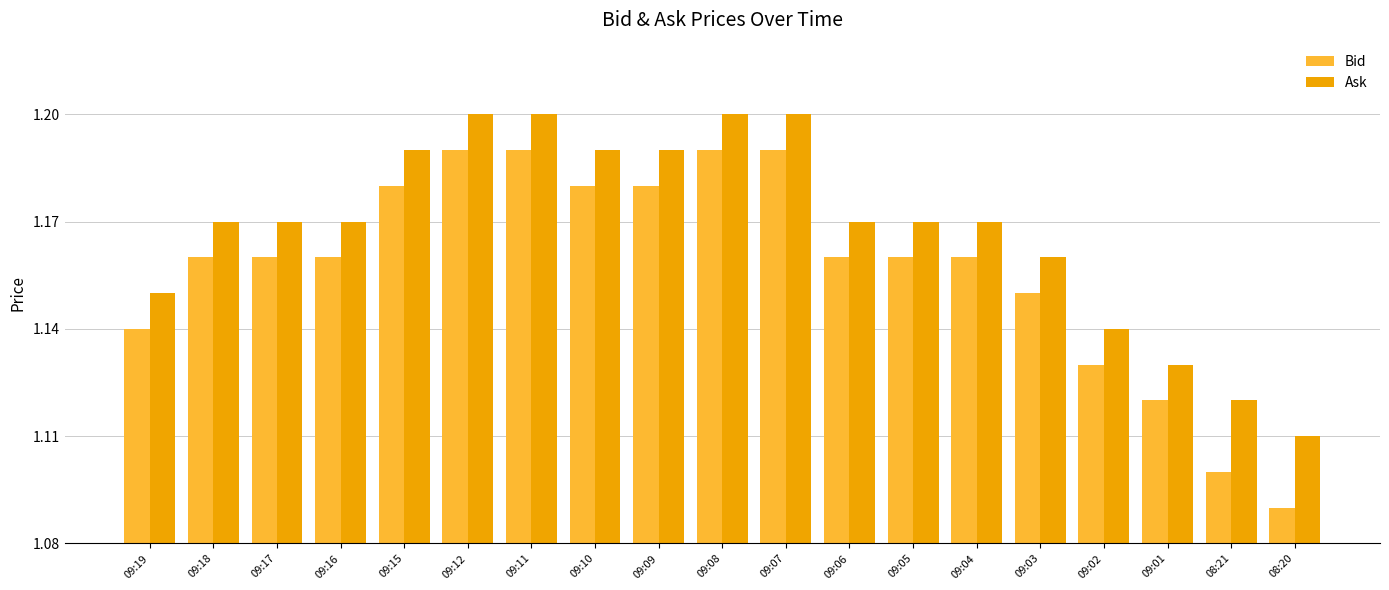

How many bars are there in total?

38